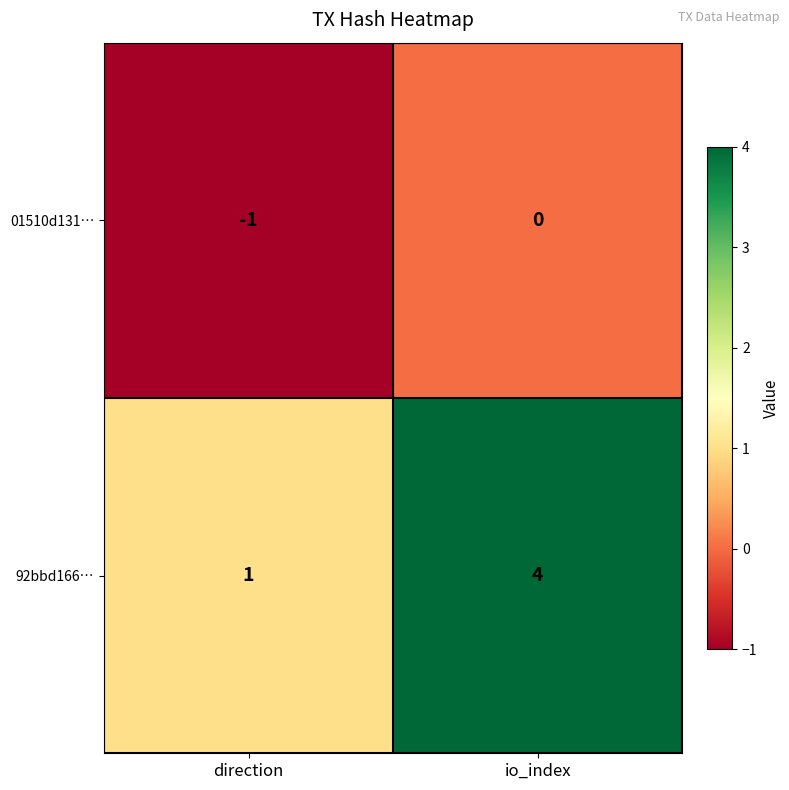

Which series has the largest total across all categories?

92bbd166…